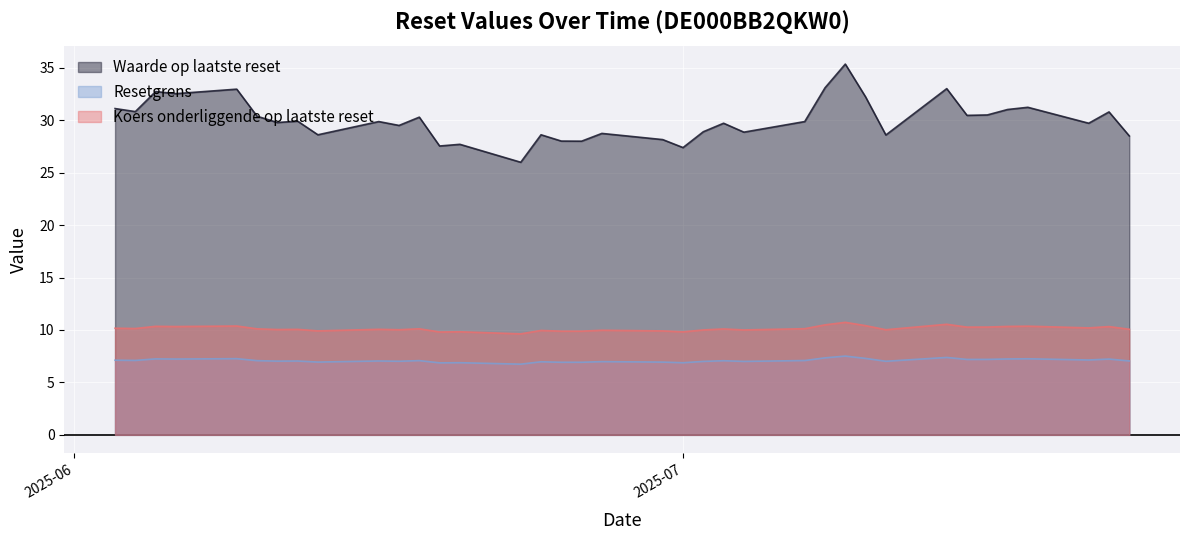

Which series has the largest total across all categories?

Waarde op laatste reset